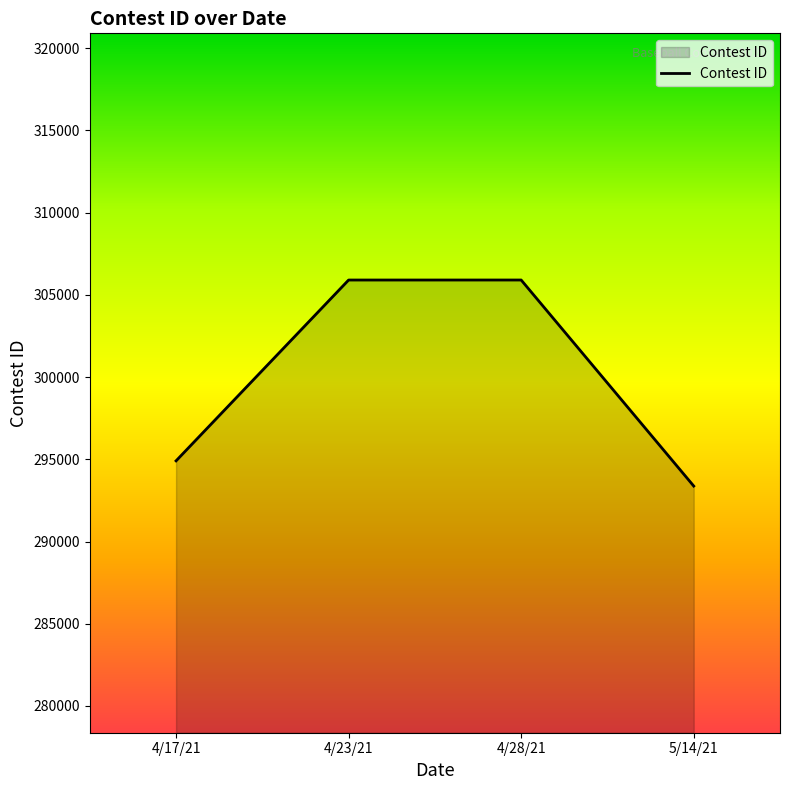

What is the sum of the values at 4/17/21 and 5/14/21?

588278